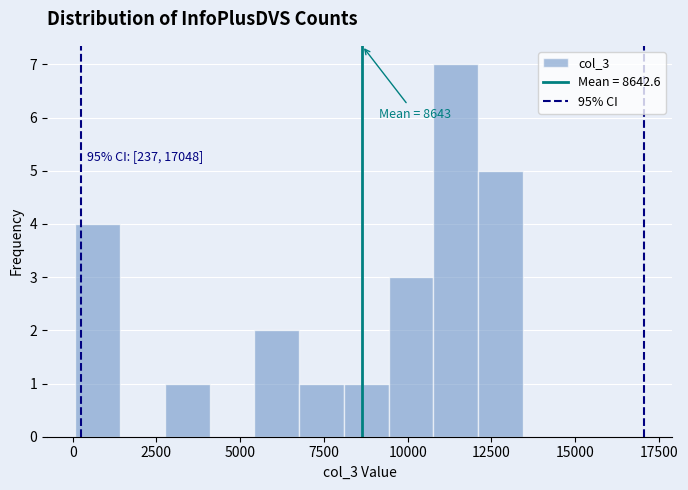

Around what value on the x-axis is the tallest bar? Give the approximate position of its centre, as read against the axis.

11500